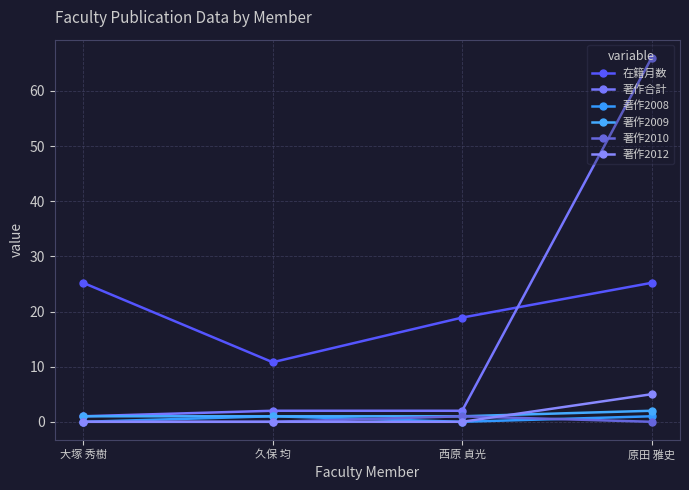

Reading left to right, extract all data points from this chart.

在籍月数: 大塚 秀樹=25.2	久保 均=10.8	西原 貞光=18.9	原田 雅史=25.2
著作合計: 大塚 秀樹=1.0	久保 均=2.0	西原 貞光=2.0	原田 雅史=66.0
著作2008: 大塚 秀樹=0.0	久保 均=1.0	西原 貞光=0.0	原田 雅史=1.0
著作2009: 大塚 秀樹=1.0	久保 均=1.0	西原 貞光=1.0	原田 雅史=2.0
著作2010: 大塚 秀樹=0.0	久保 均=0.0	西原 貞光=1.0	原田 雅史=0.0
著作2012: 大塚 秀樹=0.0	久保 均=0.0	西原 貞光=0.0	原田 雅史=5.0